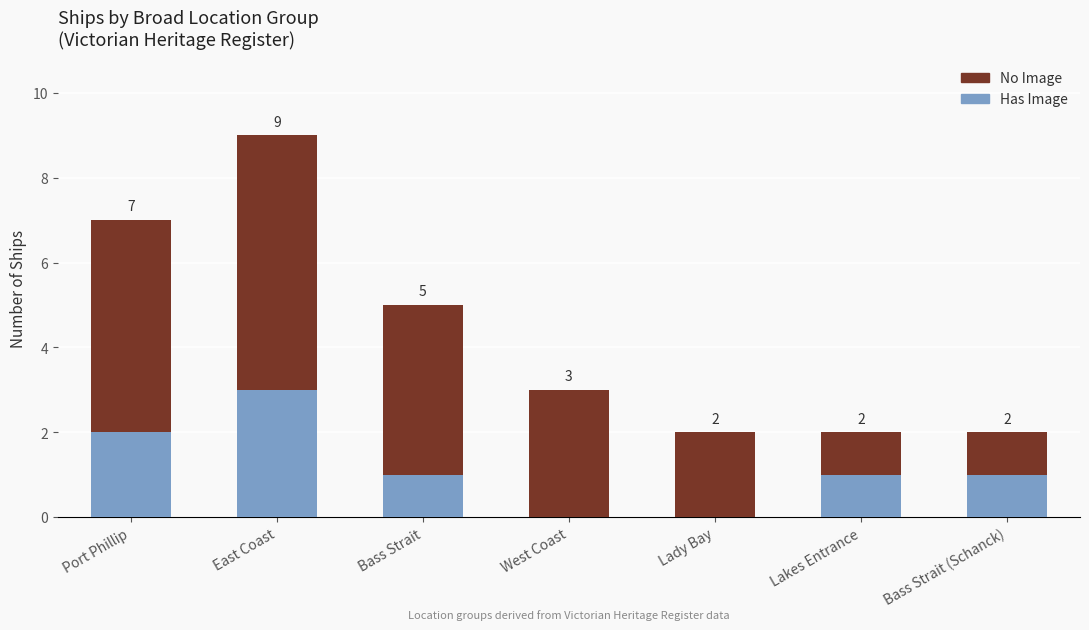

True or false: Has Image has a value of 1 at Bass Strait.

True